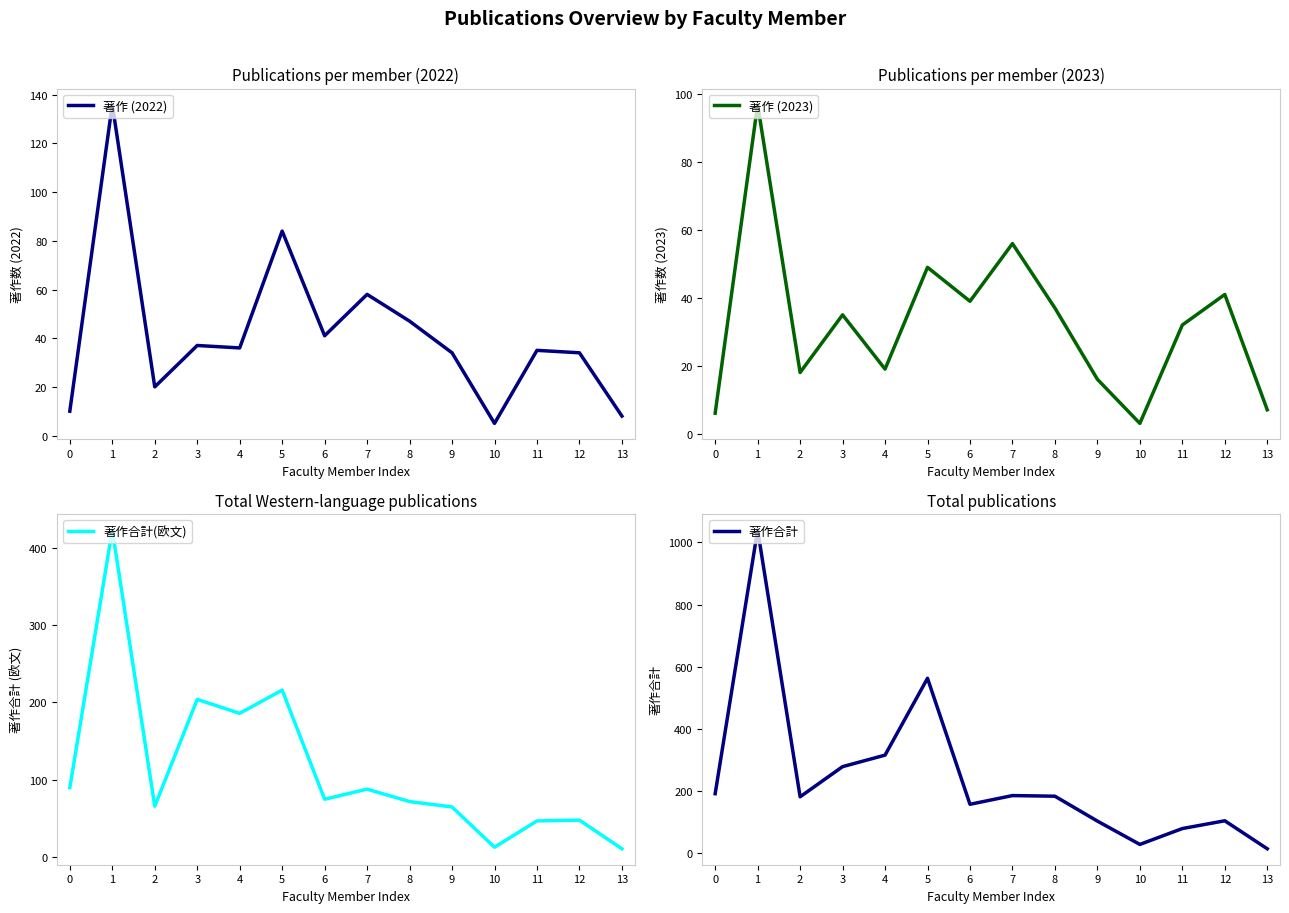

At how many categories does at least one series exceed 1030?

1